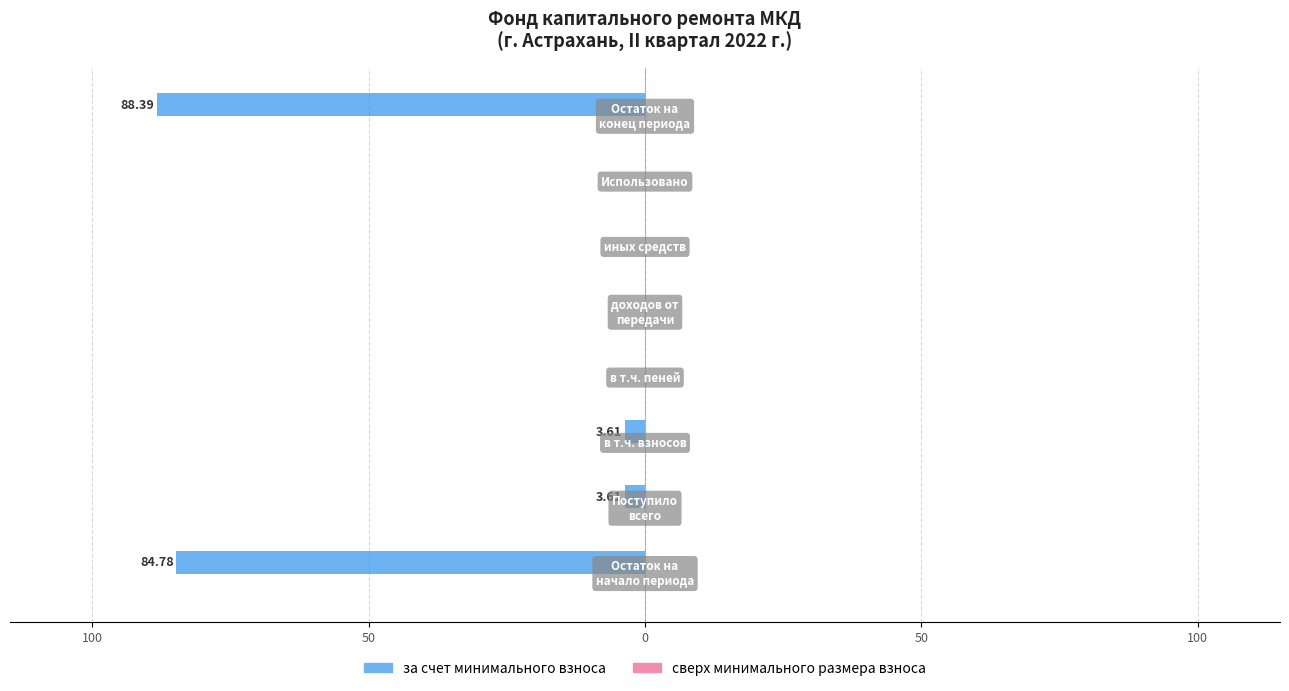

Are the bars horizontal?

Yes